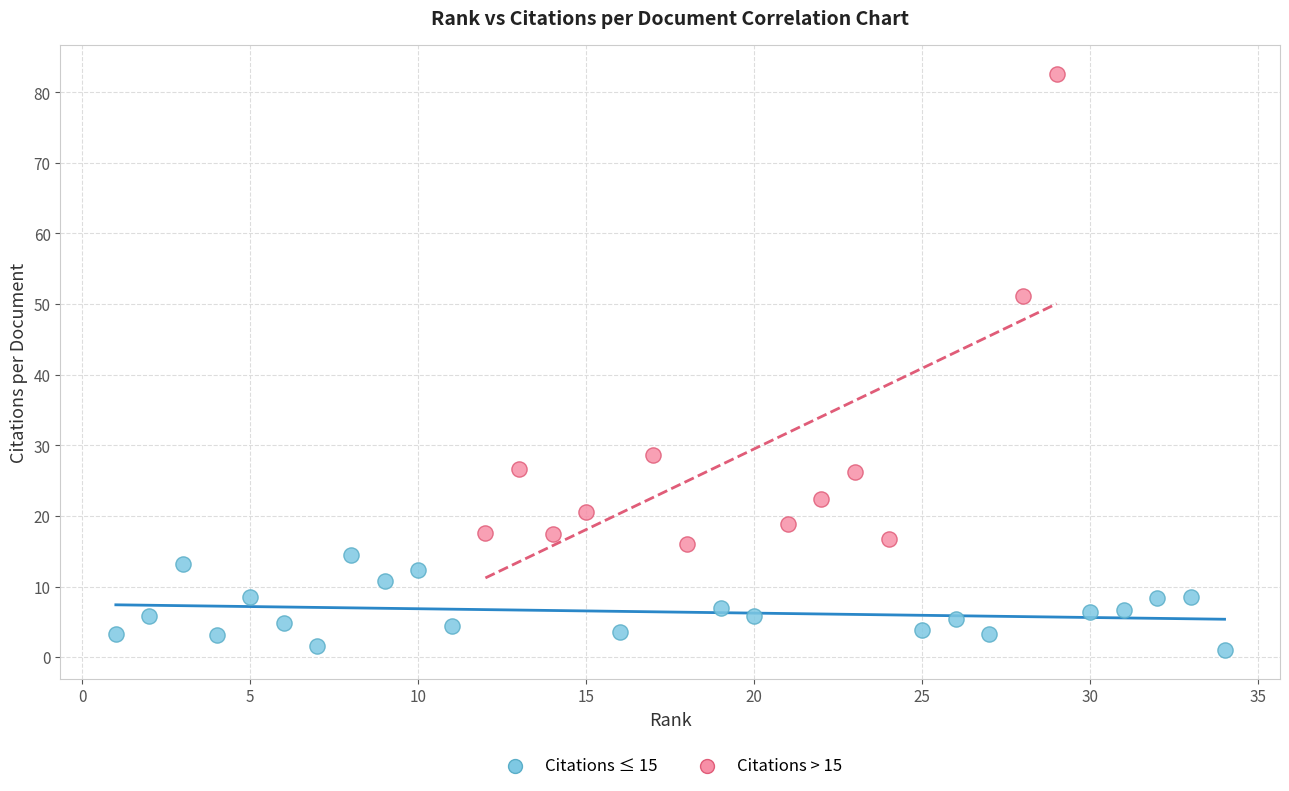

Which series has the largest Y range (max minus min)?

Citations > 15